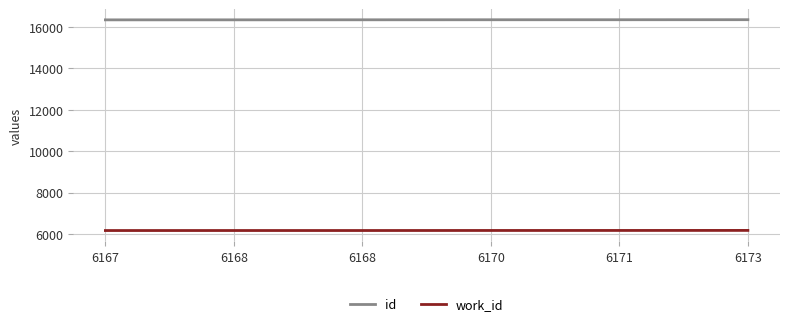

Is it true that id equals 27024 at 6167?

False